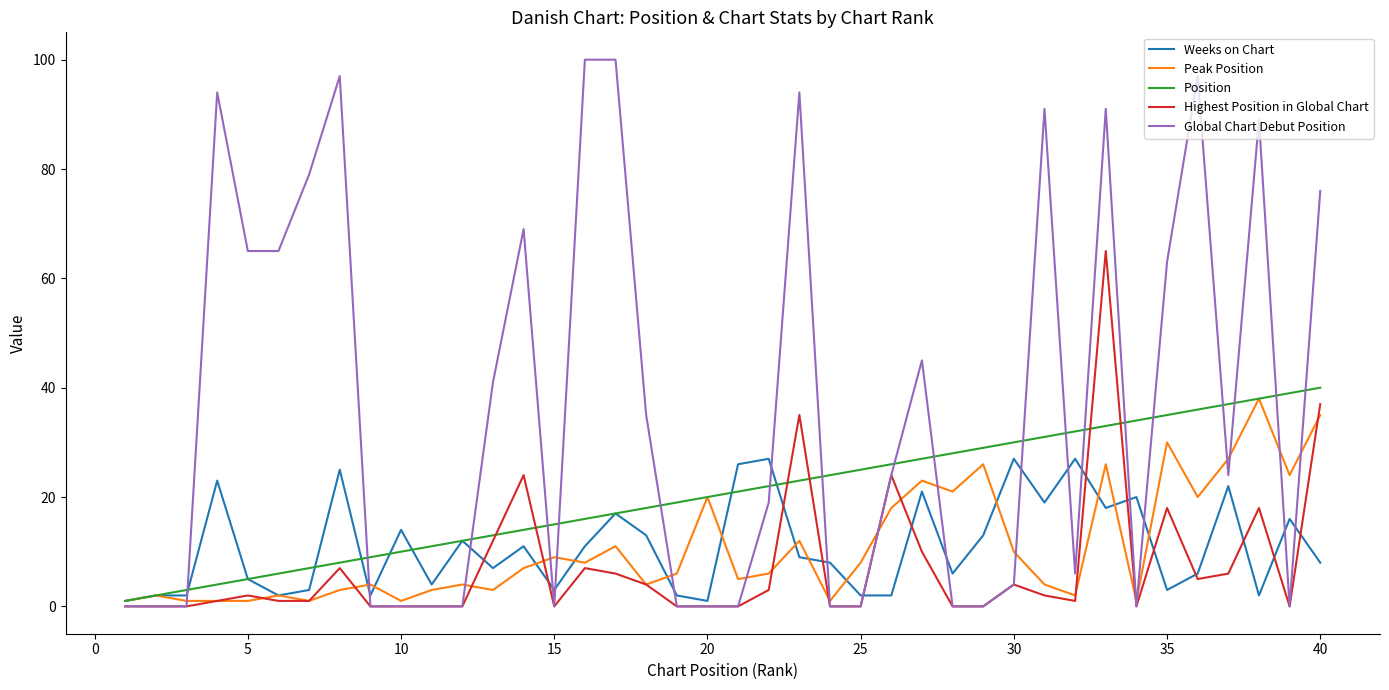

Which series has the largest range (max minus min)?

Global Chart Debut Position